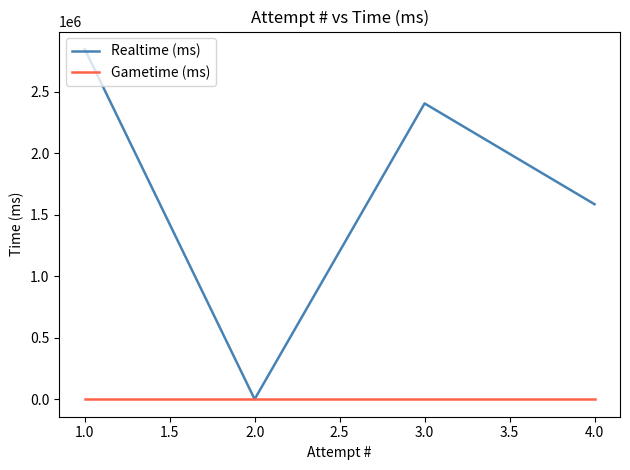

Which series has the largest range (max minus min)?

Realtime (ms)